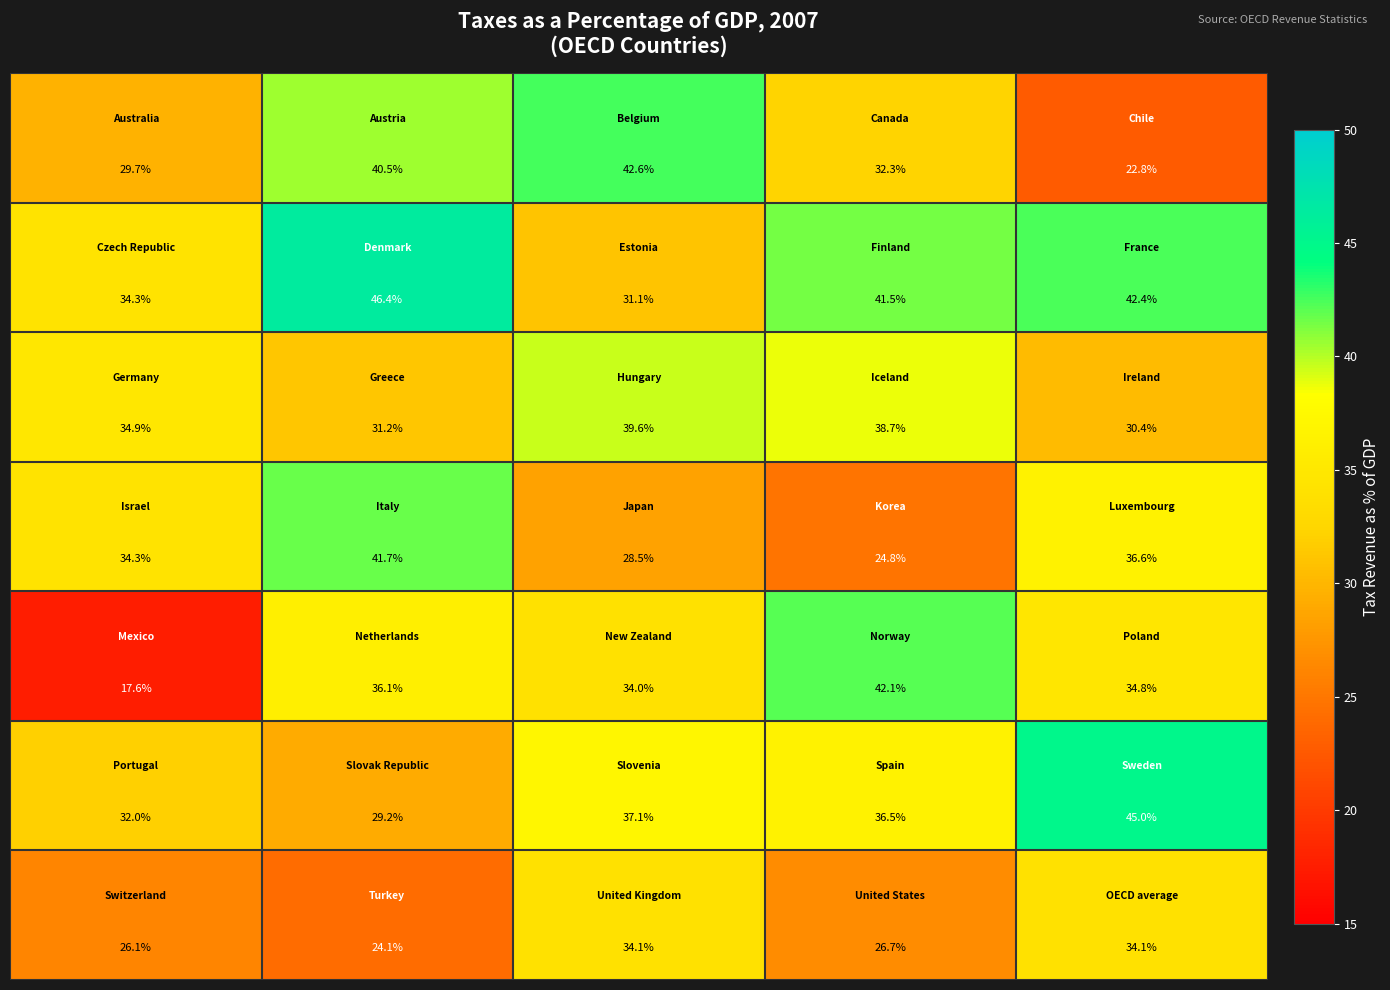

At how many categories does at least one series exceed 27?

5